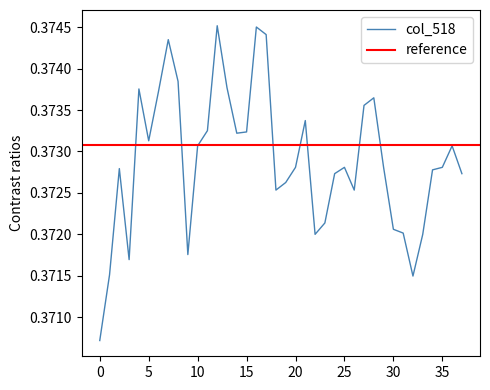

True or false: col_518 has a value of 0.7 at 25.

False